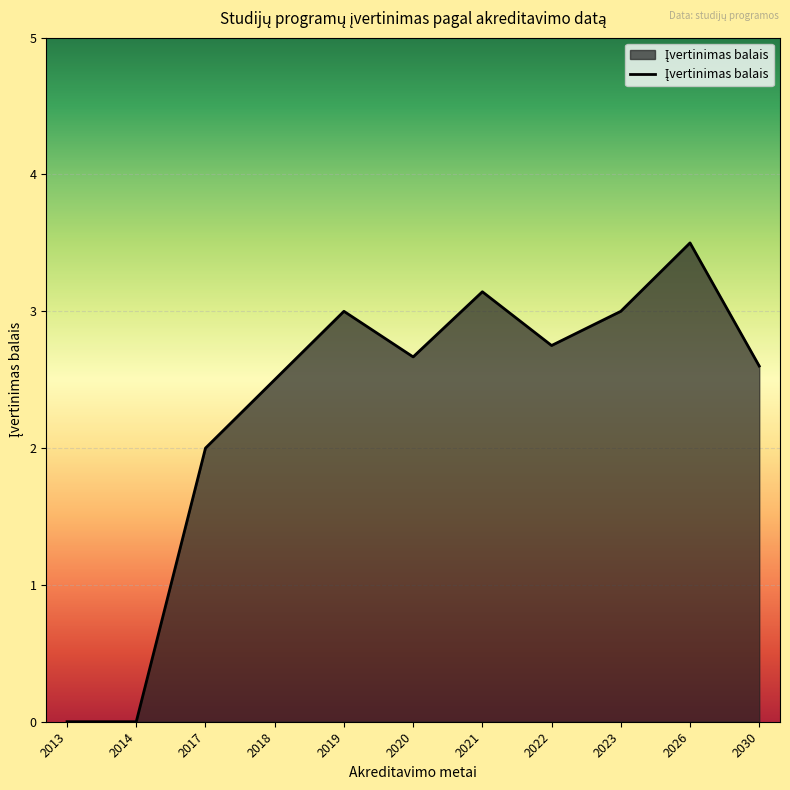

Reading left to right, what are all the values shown in this chart?

2013=0.0	2014=0.0	2017=2.0	2018=2.5	2019=3.0	2020=2.7	2021=3.1	2022=2.8	2023=3.0	2026=3.5	2030=2.6